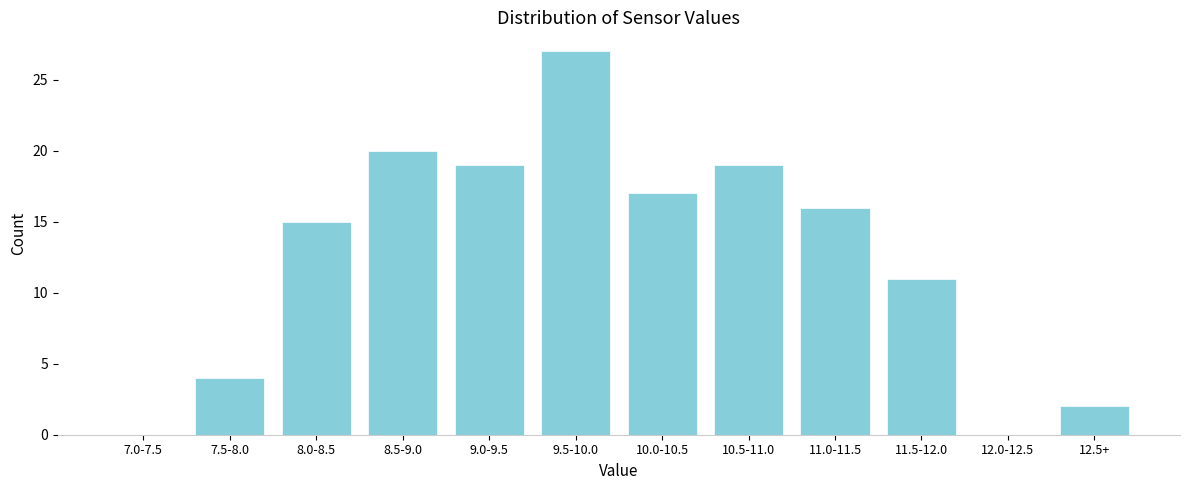

Reading left to right, transcribe all the data shown in this chart.

7.0-7.5=0	7.5-8.0=4	8.0-8.5=15	8.5-9.0=20	9.0-9.5=19	9.5-10.0=27	10.0-10.5=17	10.5-11.0=19	11.0-11.5=16	11.5-12.0=11	12.0-12.5=0	12.5+=2